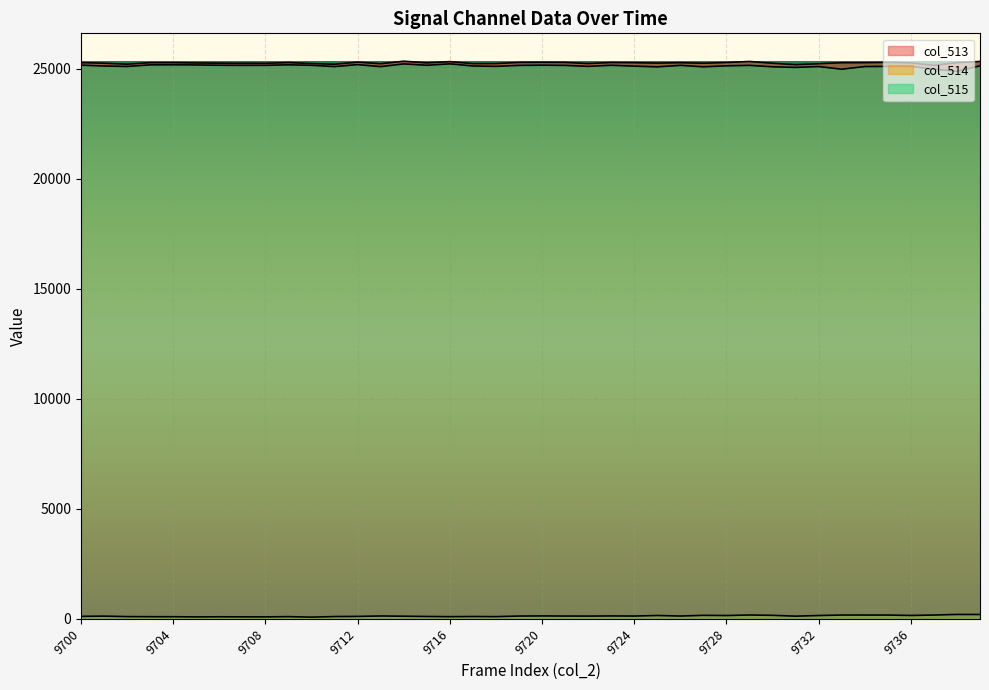

Reading left to right, list all the values displayed in this chart.

col_513: 9700=25286	9701=25257	9702=25215	9703=25283	9704=25284	9705=25270	9706=25261	9707=25254	9708=25254	9709=25288	9710=25243	9711=25212	9712=25307	9713=25236	9714=25349	9715=25274	9716=25331	9717=25240	9718=25243	9719=25294	9720=25299	9721=25294	9722=25243	9723=25290	9724=25281	9725=25263	9726=25281	9727=25257	9728=25290	9729=25337	9730=25257	9731=25192	9732=25235	9733=25280	9734=25282	9735=25293	9736=25271	9737=25161	9738=25282	9739=25338
col_514: 9700=116	9701=126	9702=105	9703=100	9704=99	9705=91	9706=96	9707=93	9708=92	9709=103	9710=80	9711=107	9712=113	9713=133	9714=122	9715=110	9716=102	9717=108	9718=103	9719=130	9720=135	9721=130	9722=128	9723=135	9724=130	9725=155	9726=130	9727=162	9728=153	9729=177	9730=162	9731=125	9732=153	9733=176	9734=175	9735=175	9736=156	9737=176	9738=202	9739=200
col_515: 9700=25170	9701=25131	9702=25110	9703=25183	9704=25185	9705=25179	9706=25165	9707=25161	9708=25162	9709=25185	9710=25163	9711=25105	9712=25194	9713=25103	9714=25227	9715=25164	9716=25229	9717=25132	9718=25115	9719=25159	9720=25169	9721=25159	9722=25115	9723=25164	9724=25126	9725=25093	9726=25160	9727=25095	9728=25139	9729=25160	9730=25095	9731=25067	9732=25107	9733=24985	9734=25107	9735=25115	9736=25115	9737=24985	9738=24894	9739=25138